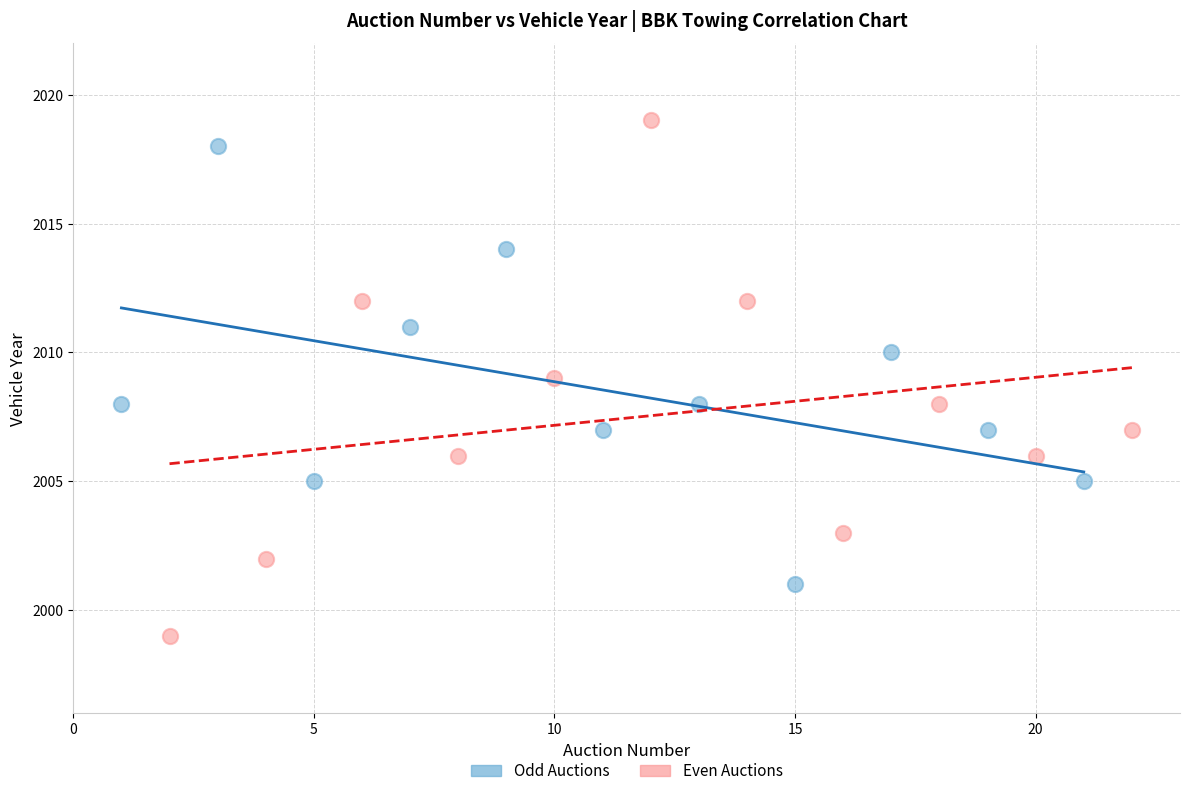

Which series reaches the minimum Y coordinate?

Even Auctions